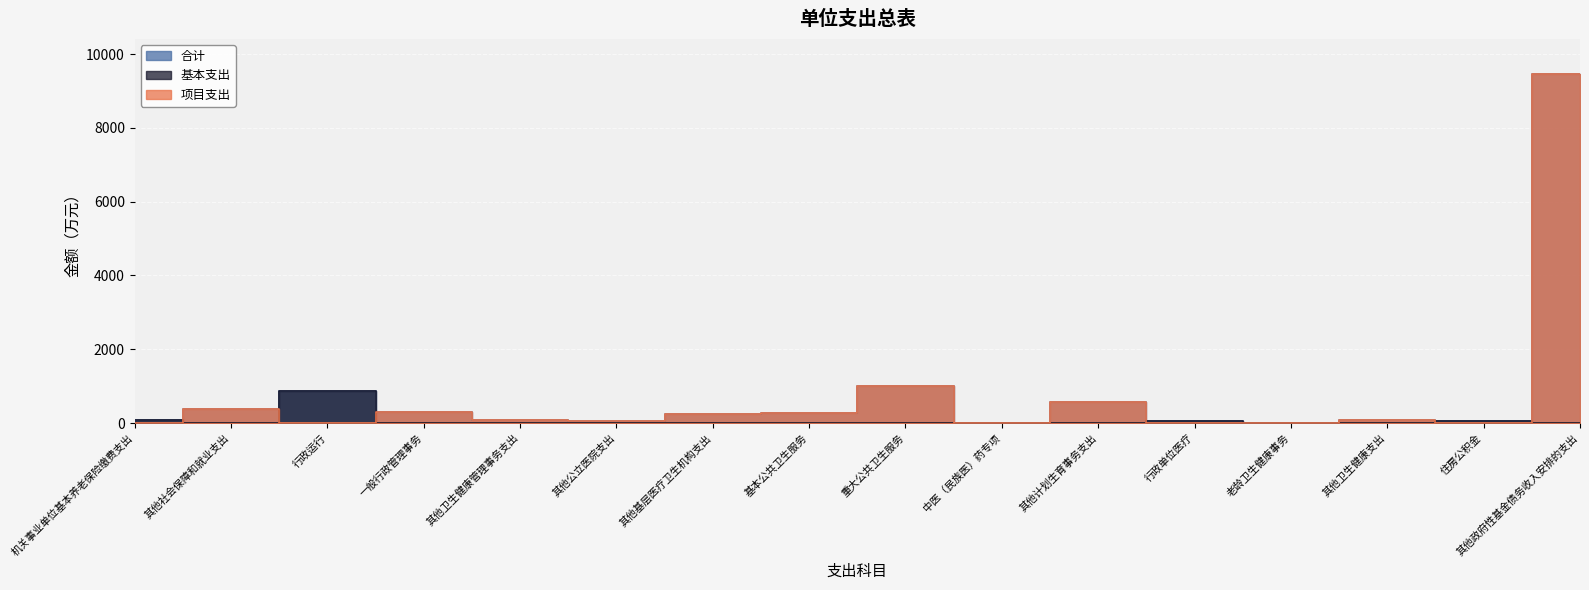

True or false: 基本支出 and 合计 cross at least once.

False